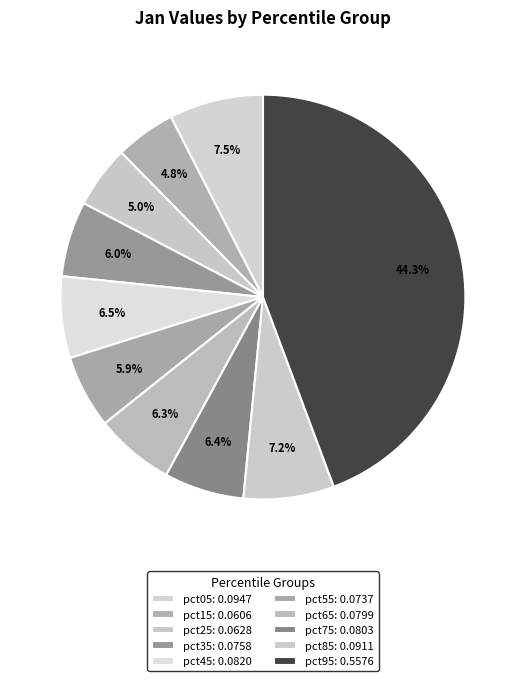

Does any single category account for the majority?

No